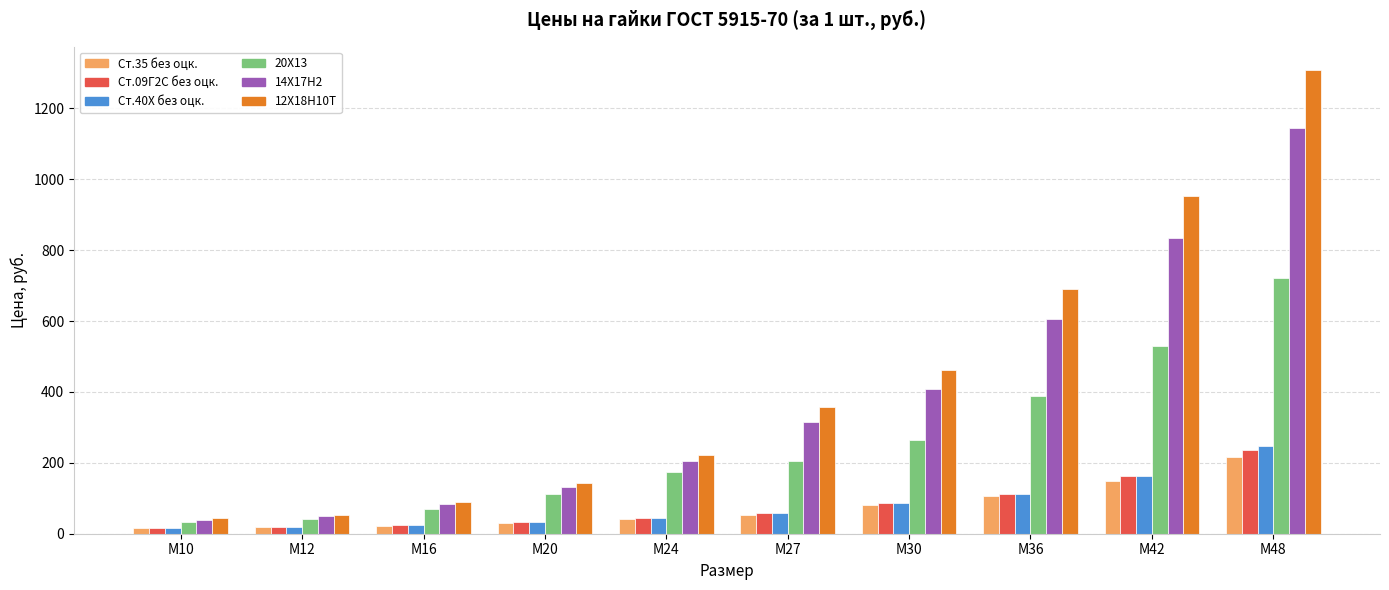

How many data points does each series have?

10